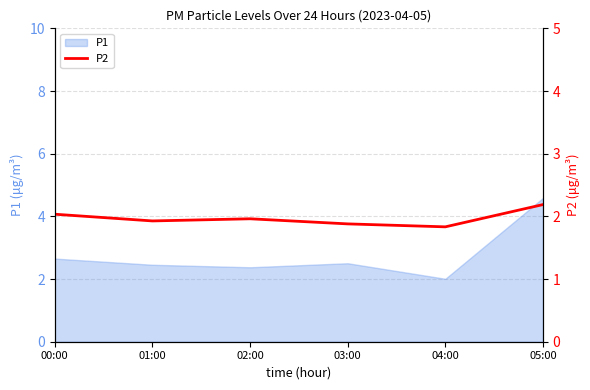

The value of P1 at 01:00 is 2.5. True or false?

True